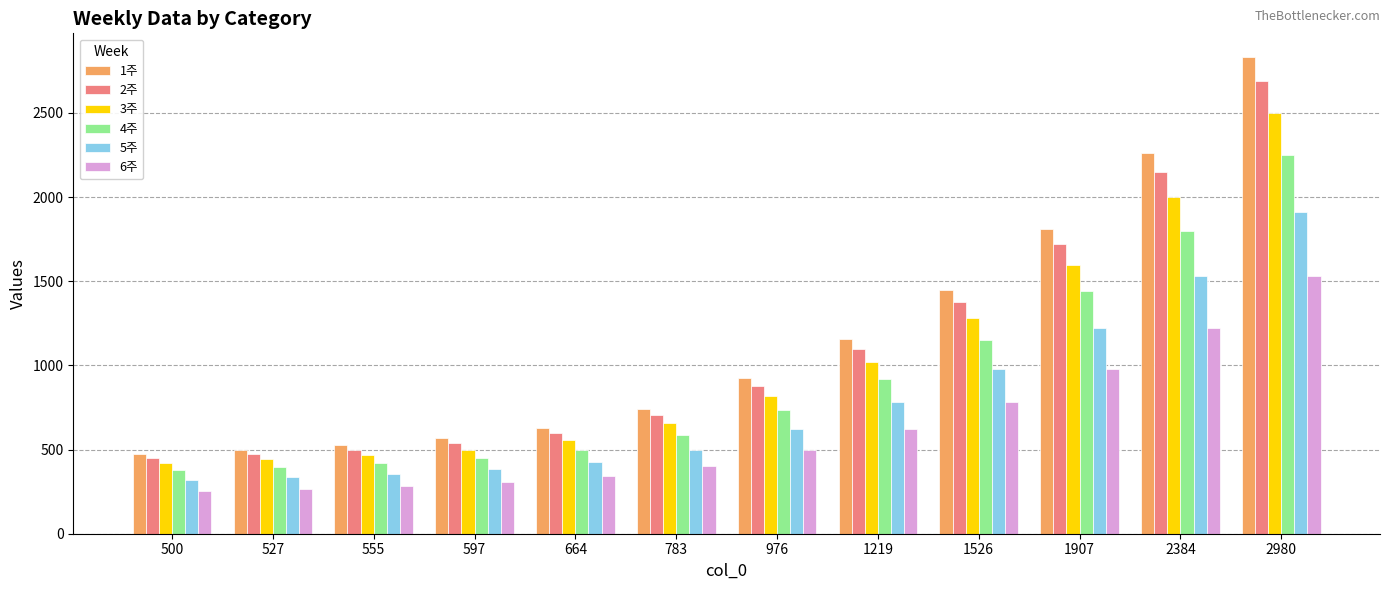

What is the value of the 5주 bar at the 9th from the left?

978